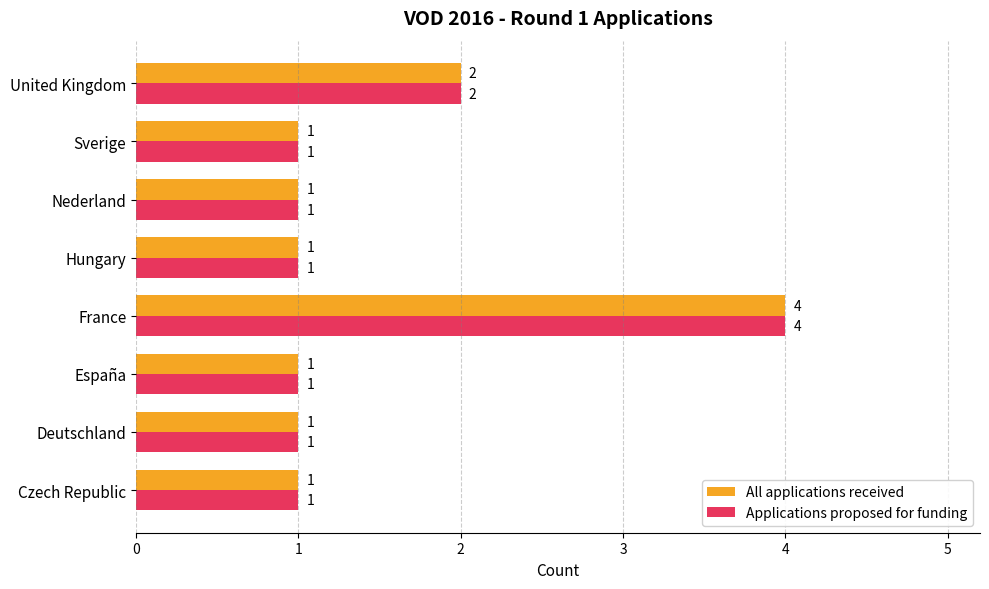

Where is All applications received nearest to the value 2?

United Kingdom